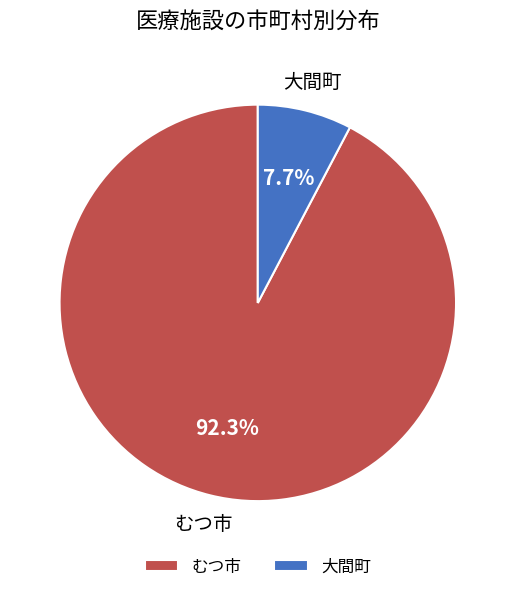

True or false: むつ市 accounts for 98% of the total.

False